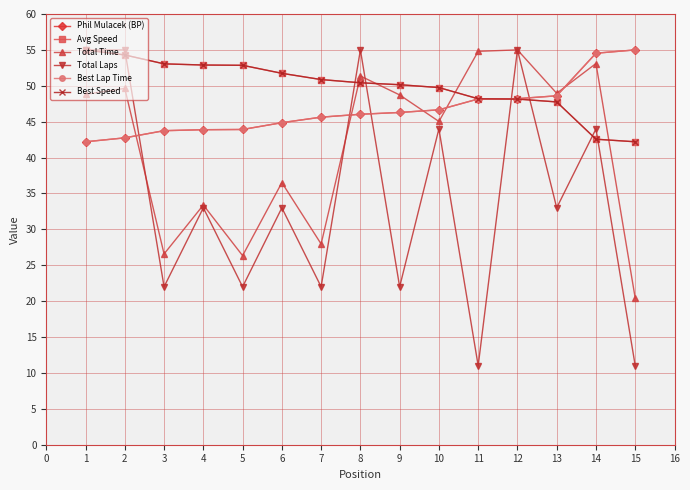

How many data points in Total Laps are above 33?

6